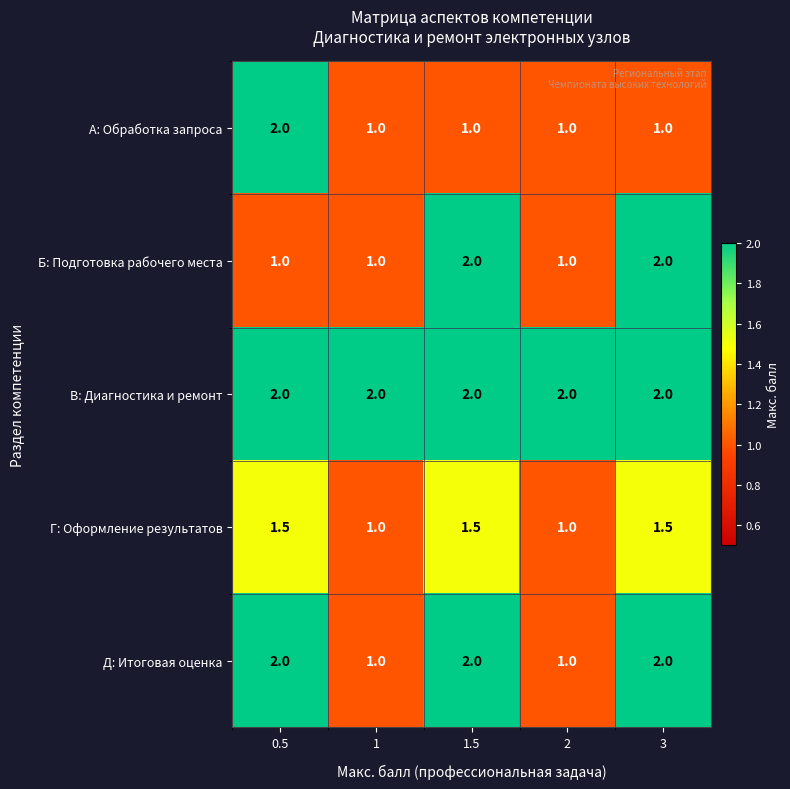

What value does the Б: Подготовка рабочего места series have at 2?

1.0